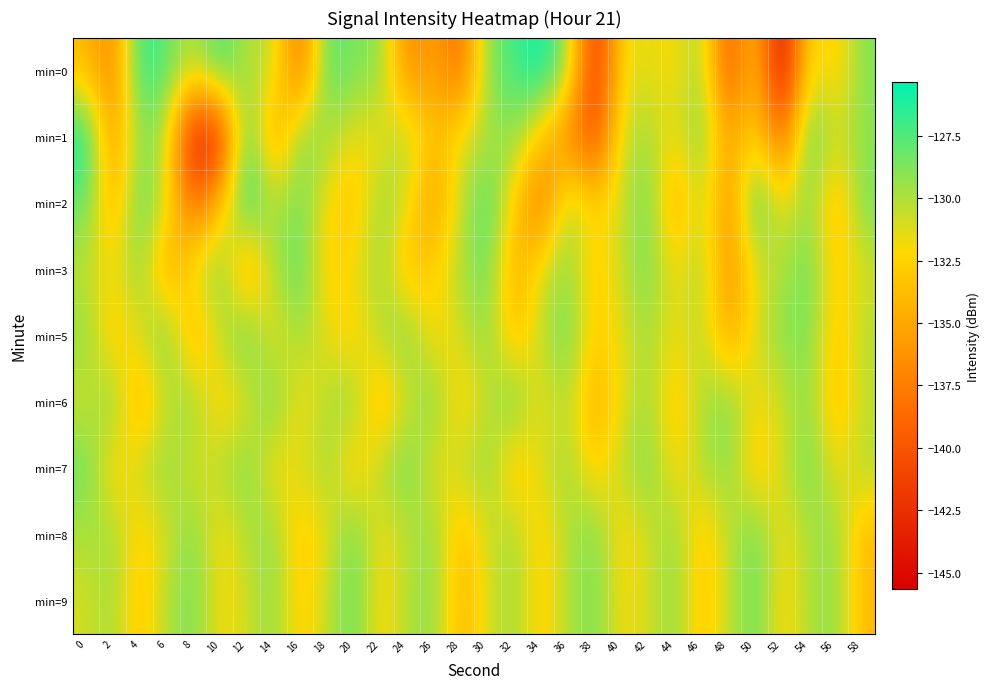

Count the number of categories in the chart.

30